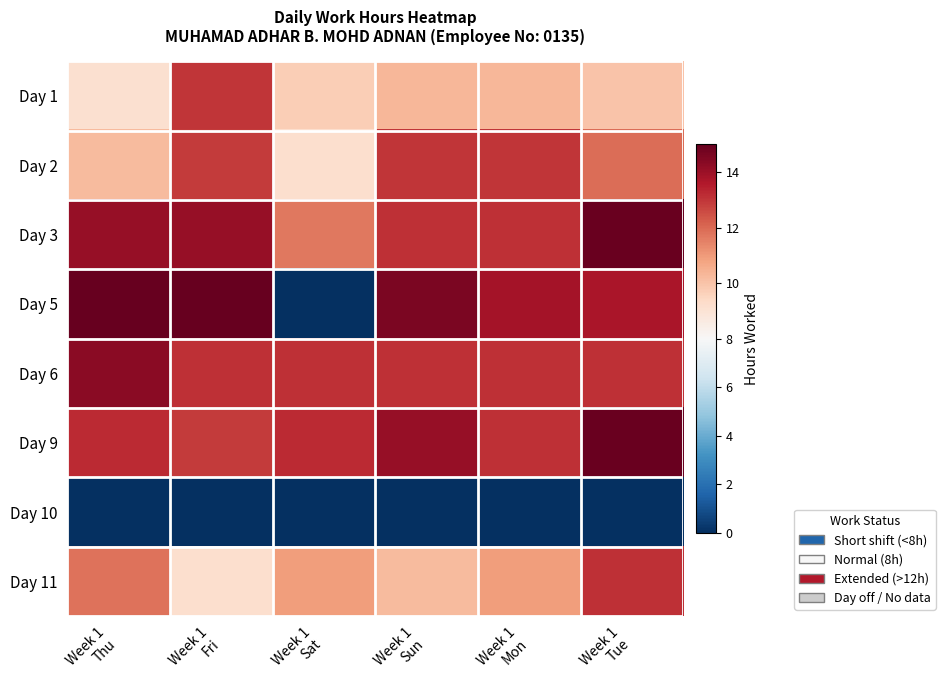

At how many categories does at least one series exceed 1?

6